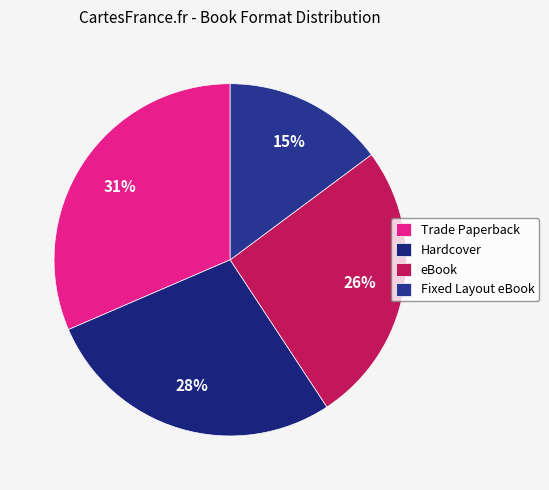

Which slice is the smallest?

Fixed Layout eBook